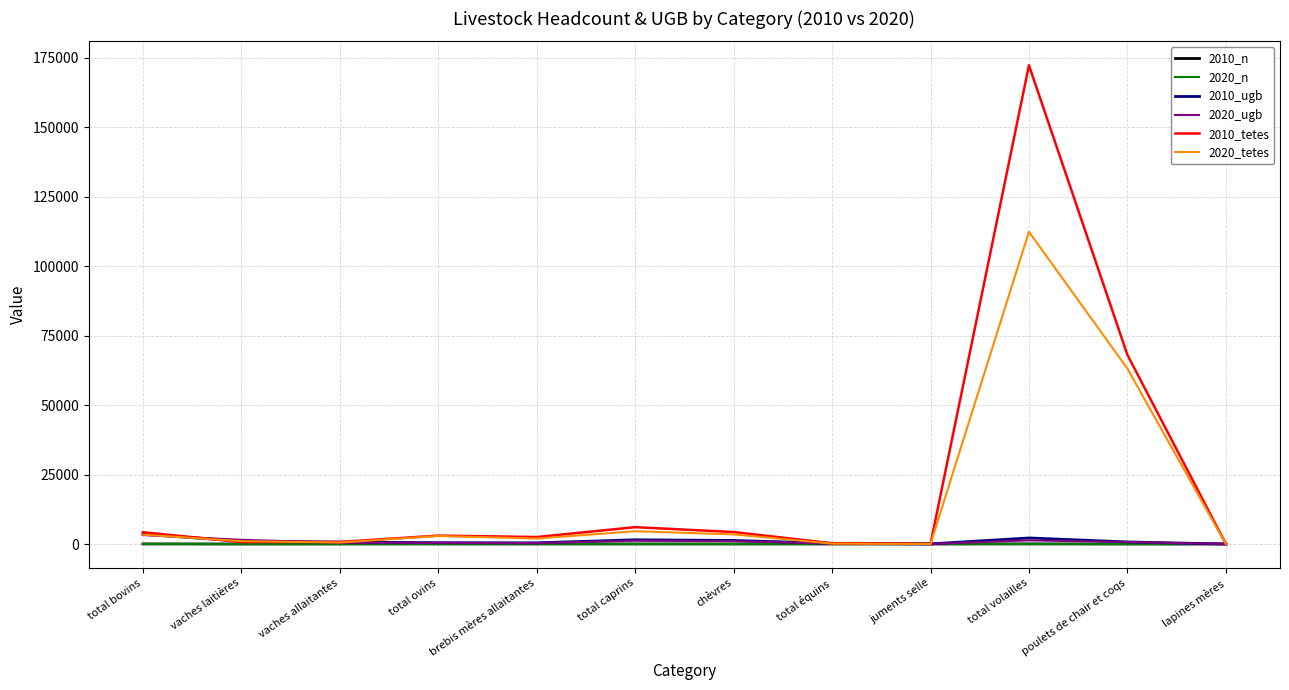

What position from the left is juments selle?

9